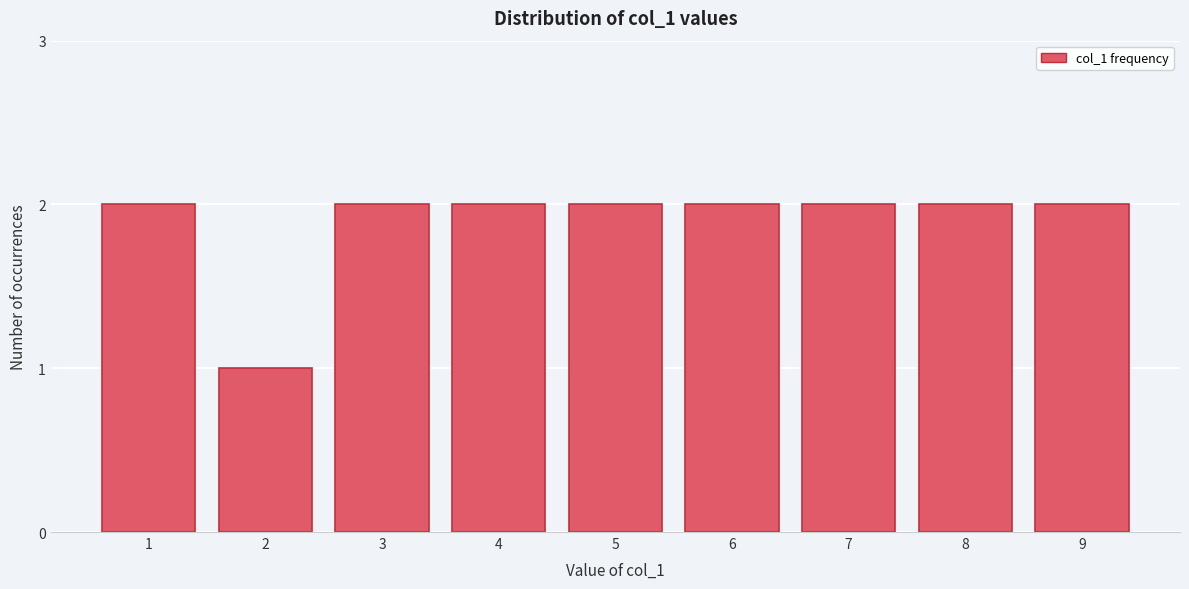

Reading left to right, what are all the values shown in this chart?

2	1	2	2	2	2	2	2	2